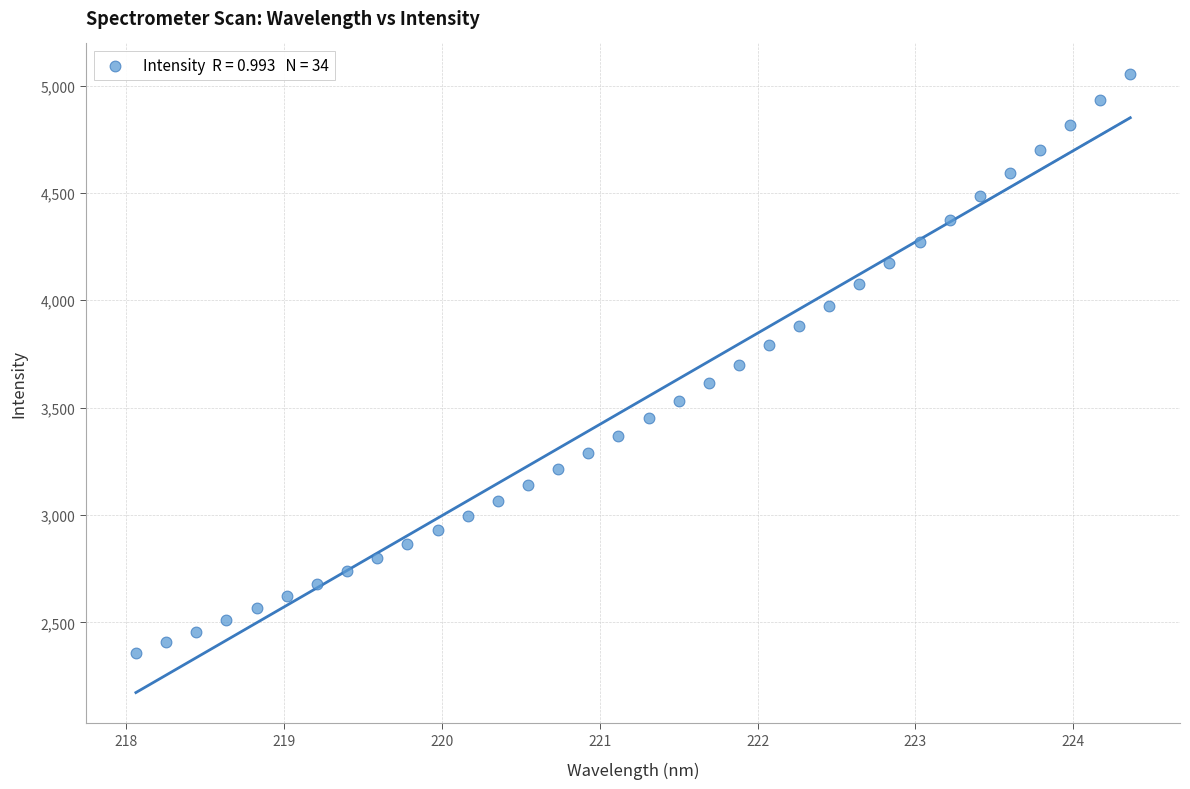

What is the range of Y values (max minus min)?

2693.3